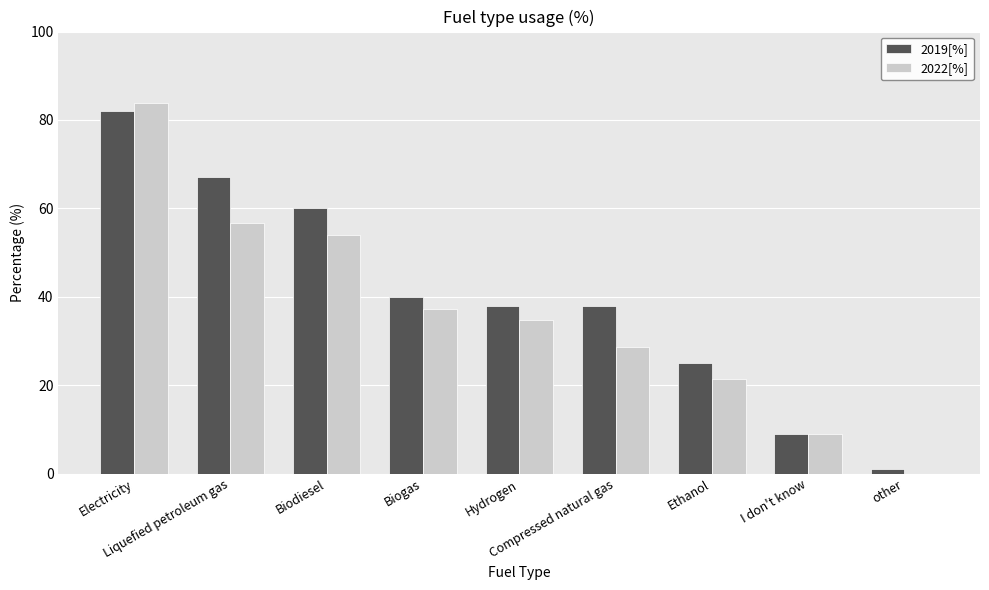

What are all the series names shown in the legend?

2019[%], 2022[%]